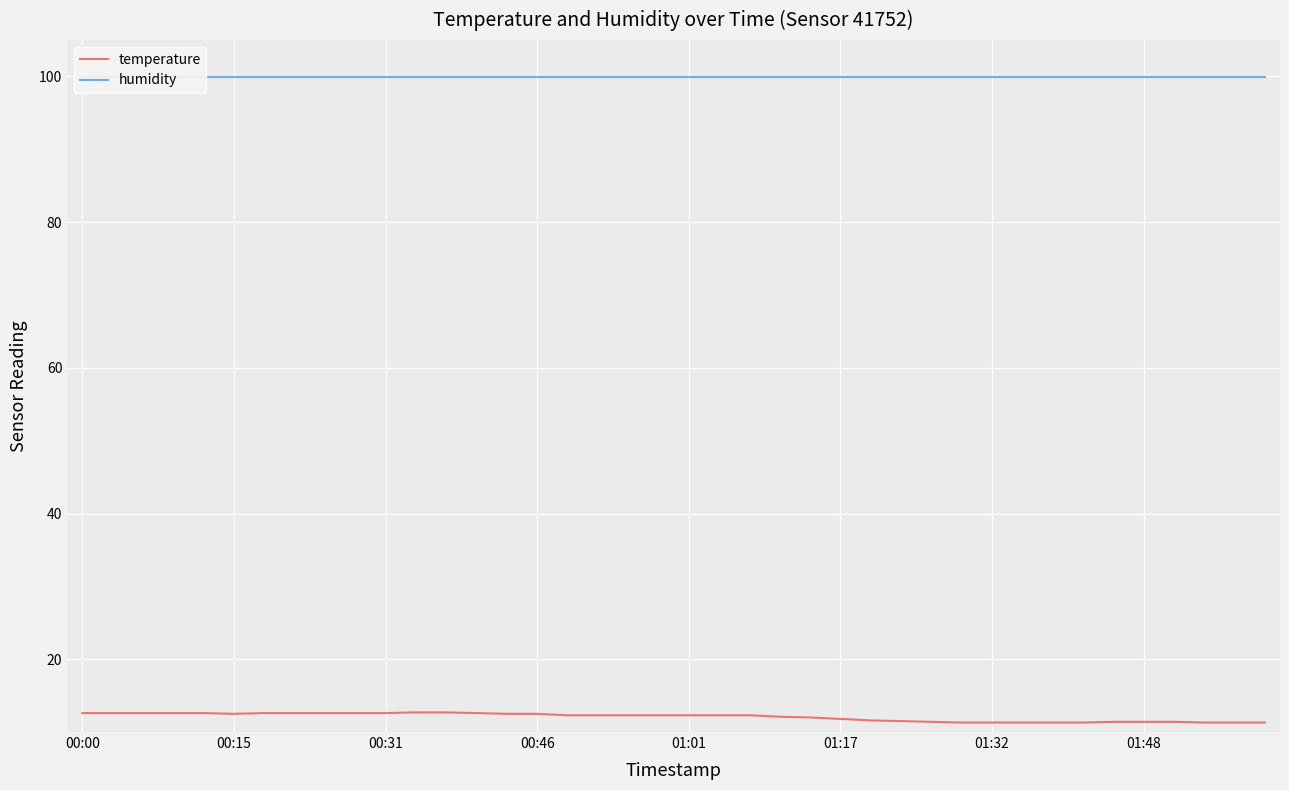

What are all the series names shown in the legend?

temperature, humidity